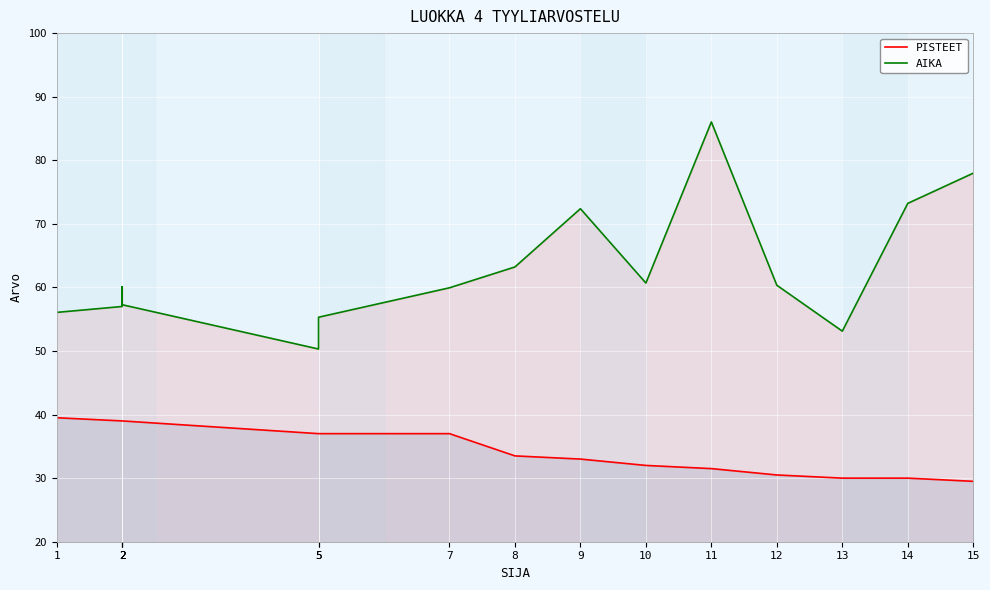

Rank the series by their average value, from highest to lowest.

AIKA, PISTEET